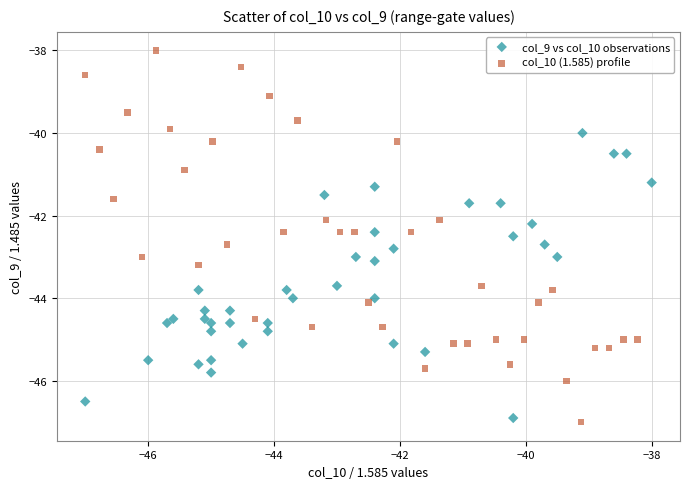

Which series reaches the minimum Y coordinate?

col_10 (1.585) profile